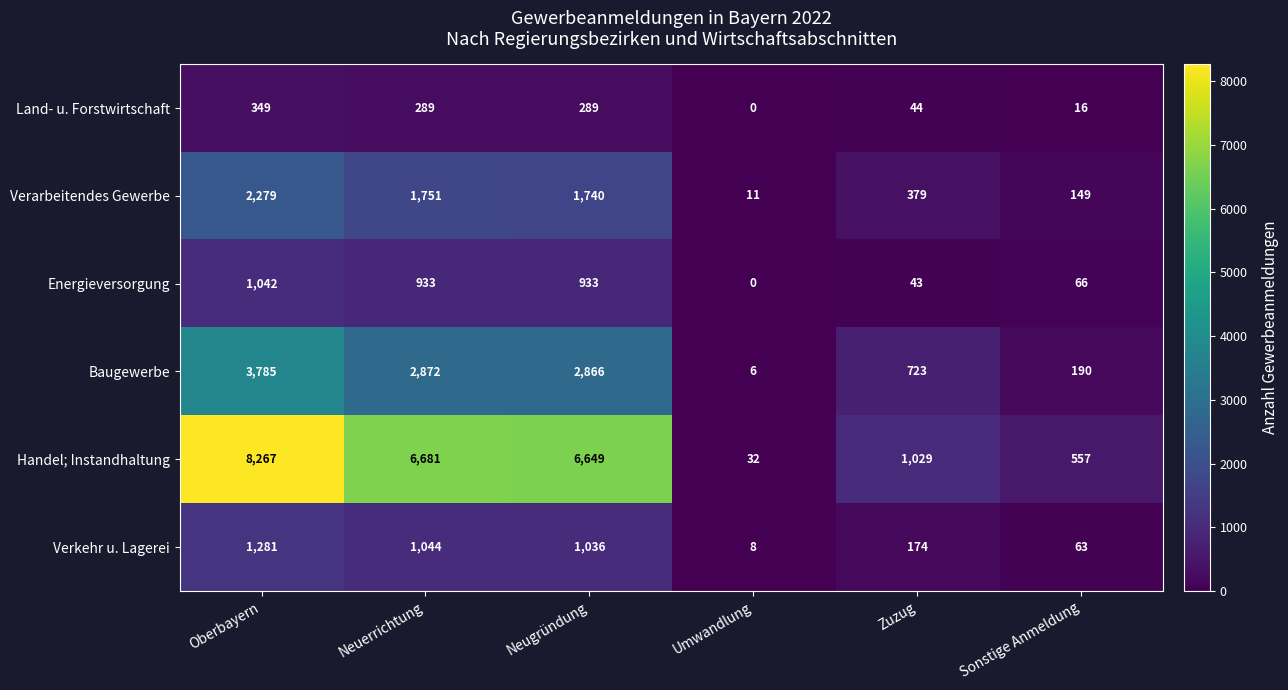

At which label is Verarbeitendes Gewerbe closest to 1145?

Neugründung